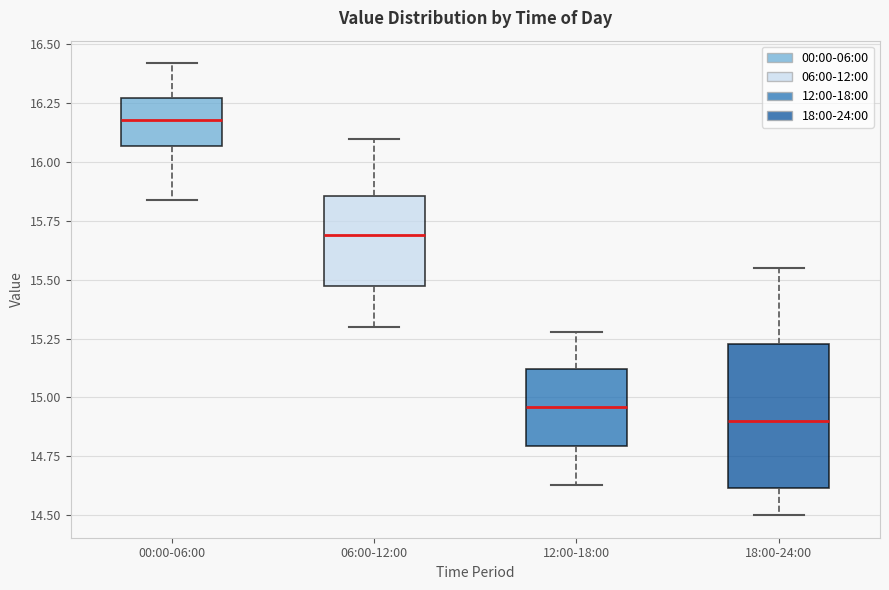

Where does the lower whisker of the box for 12:00-18:00 end on the y-axis? The values are not printed on the chart, so give them approximately, as read against the axis.

14.65